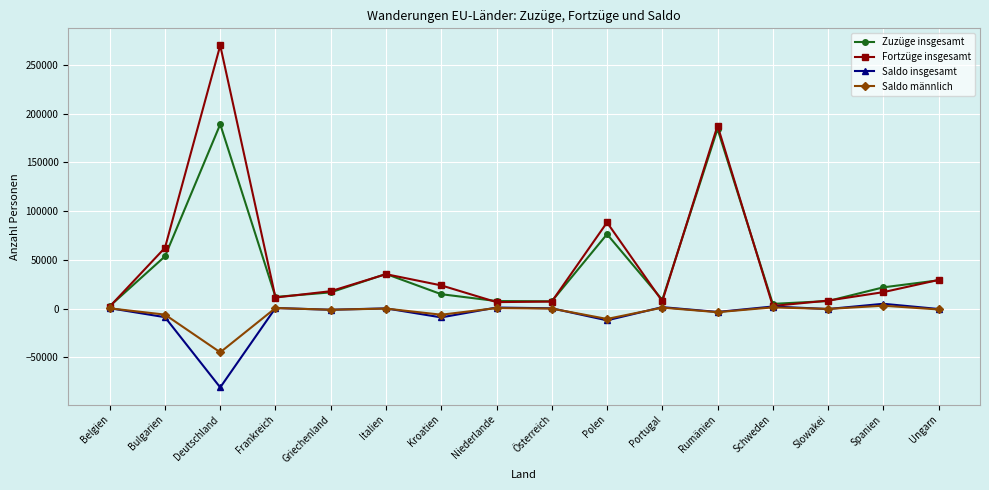

Where is Fortzüge insgesamt nearest to the value 136039?

Polen